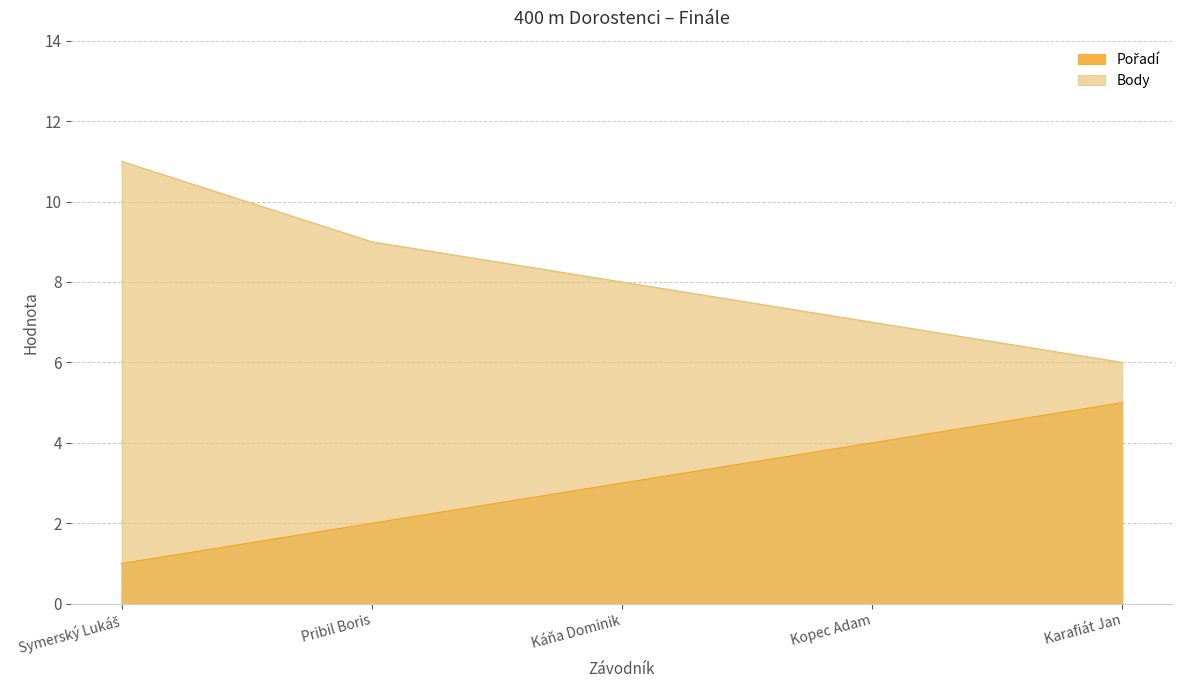

Is the value of Body at Symerský Lukáš greater than the value of Pořadí at Káňa Dominik?

Yes